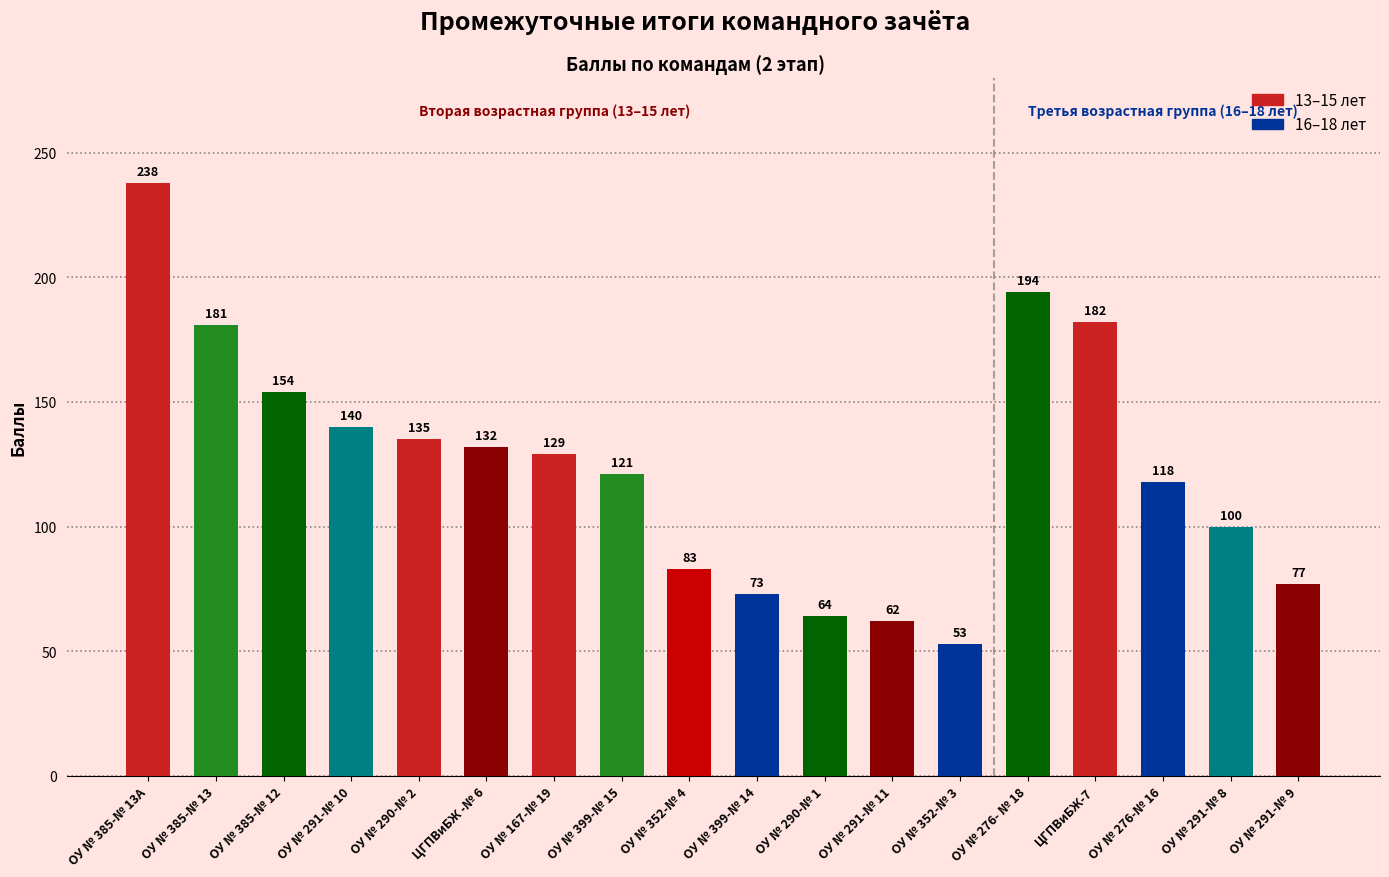

Reading left to right, extract all data points from this chart.

238	181	154	140	135	132	129	121	83	73	64	62	53	194	182	118	100	77